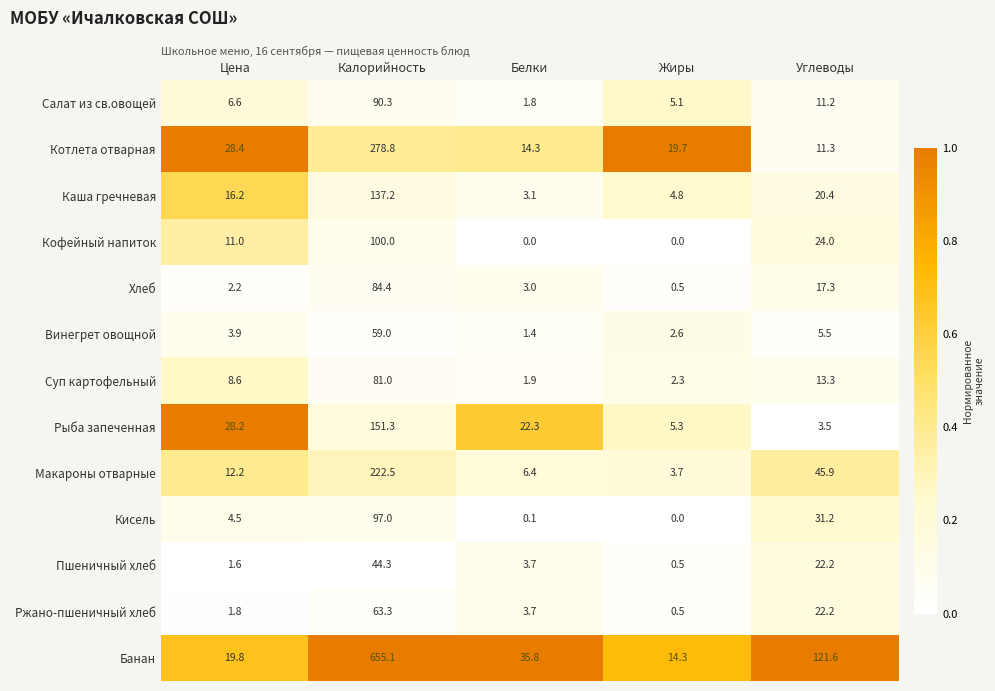

The Макароны отварные series shows 0.9 at Жиры. True or false?

False